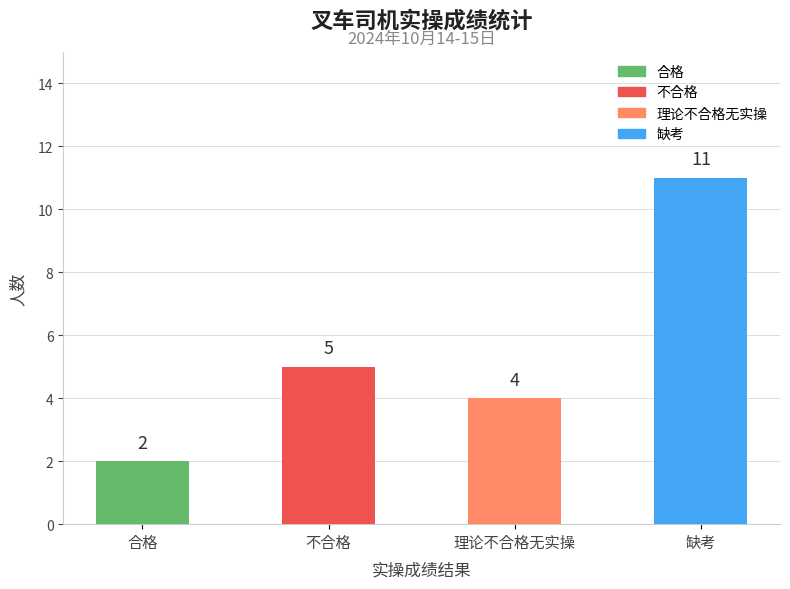

Reading right to left, what are all the values shown in this chart?

11	4	5	2